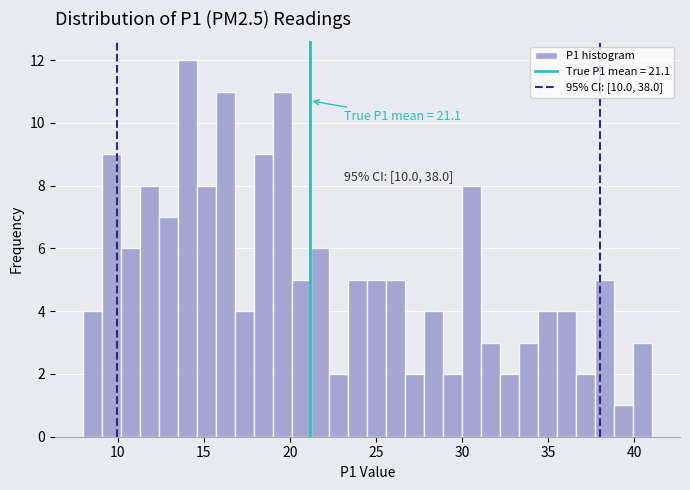

Read against the x-axis, roughly where is the centre of the tallest bar?

14.0